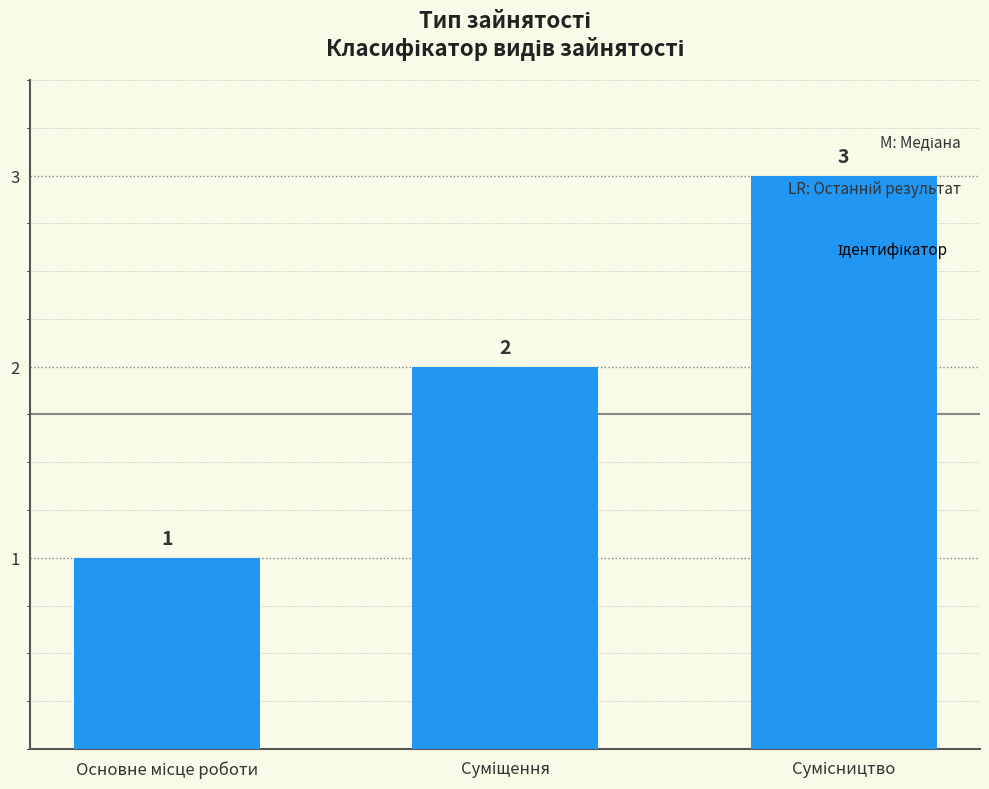

How many values are between 1 and 3?

3